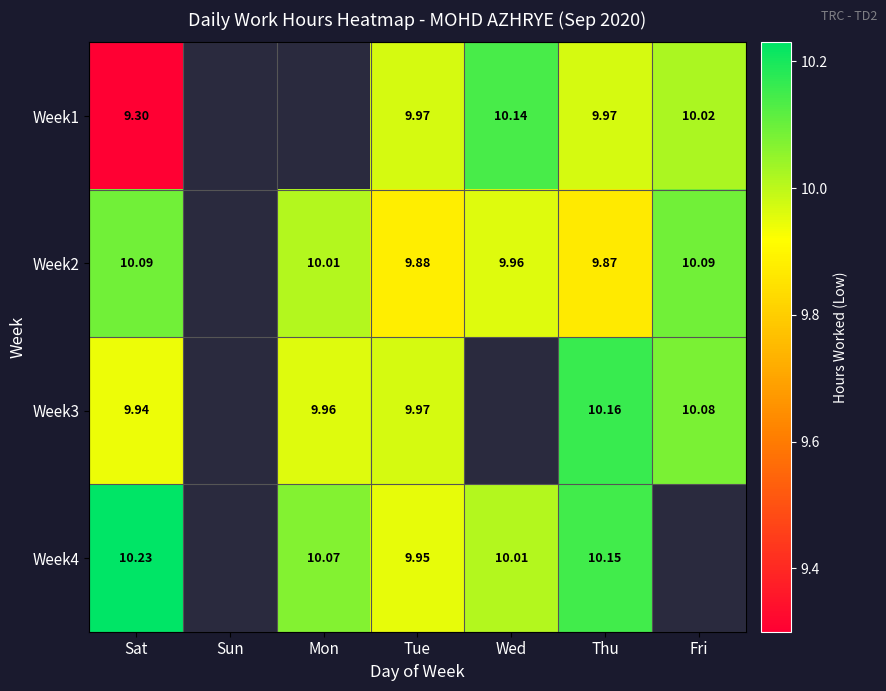

Is the value of Week3 at Thu greater than the value of Week2 at Mon?

Yes